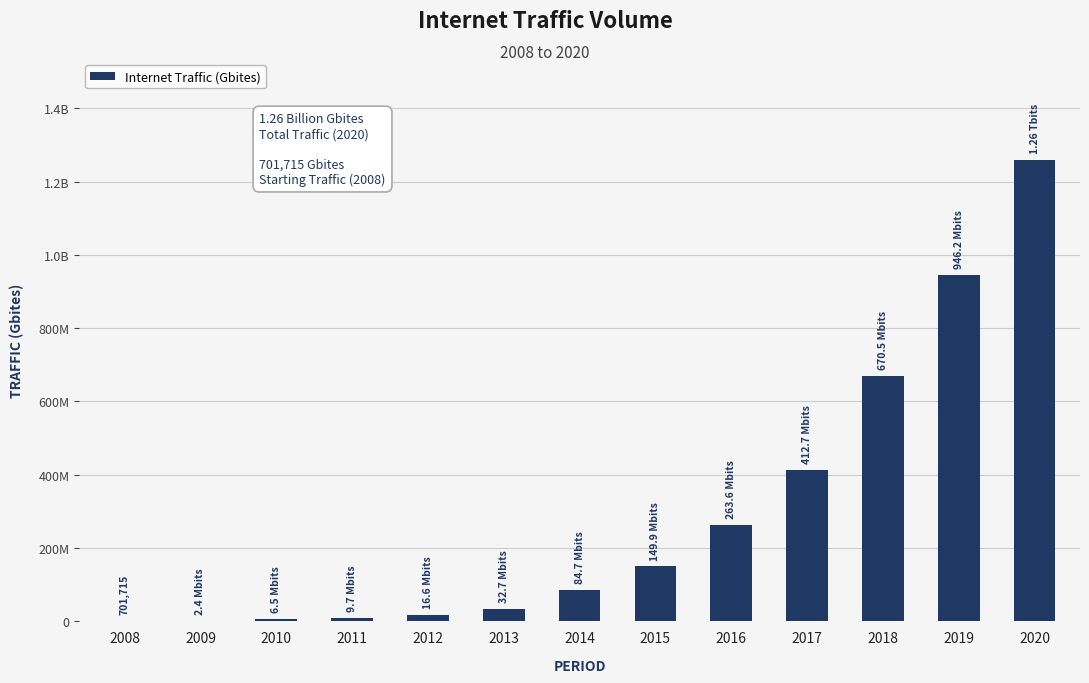

List the labels in order of value, largest first.

2020, 2019, 2018, 2017, 2016, 2015, 2014, 2013, 2012, 2011, 2010, 2009, 2008